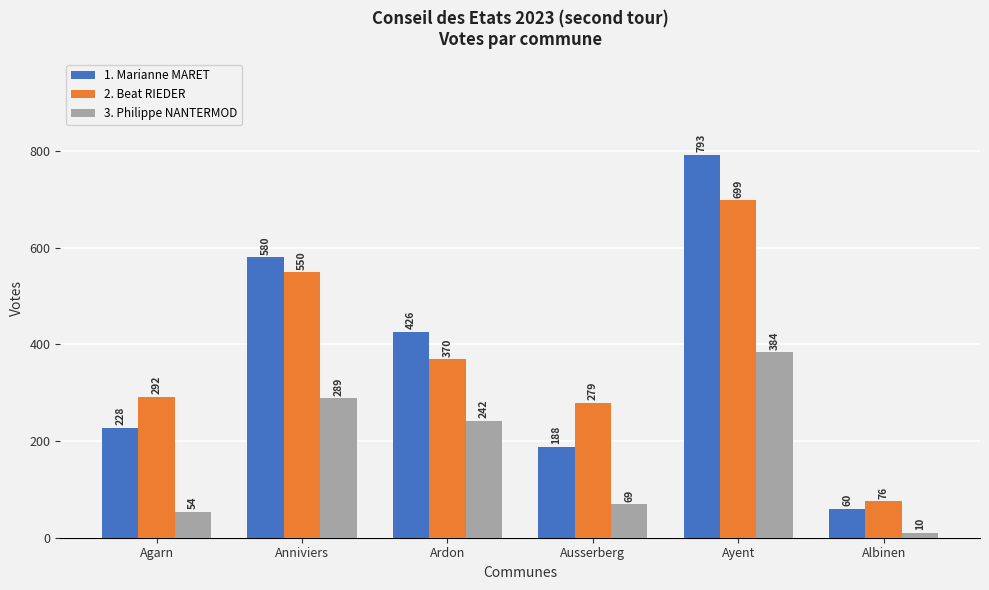

What is the minimum value shown in the chart?

10